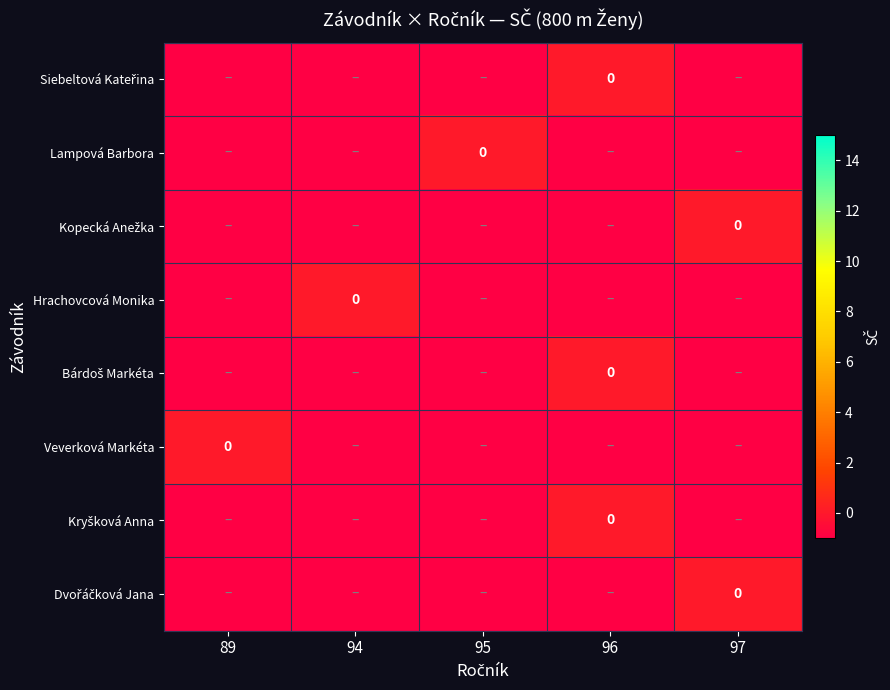

At which label is Kryšková Anna closest to 0?

96